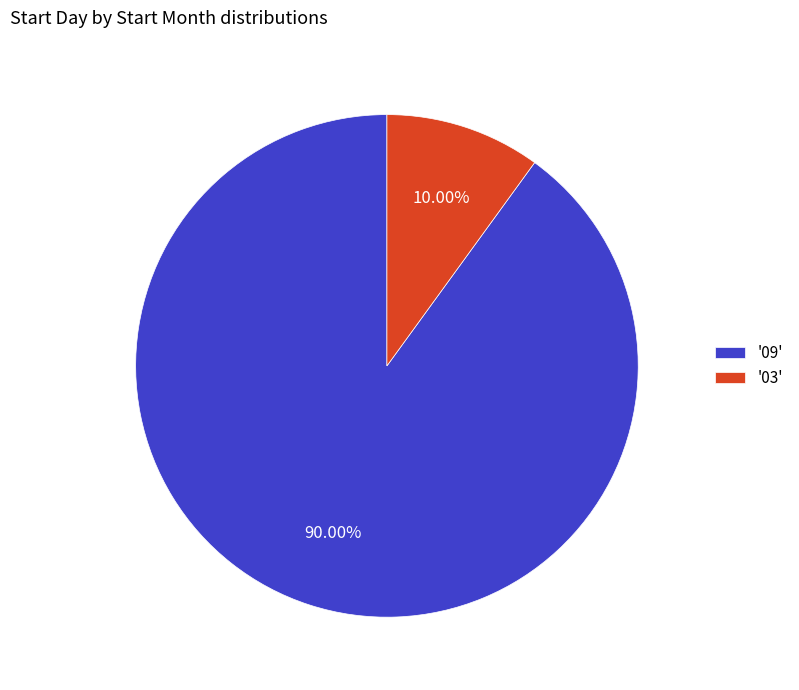

Is there a majority slice in this chart?

Yes